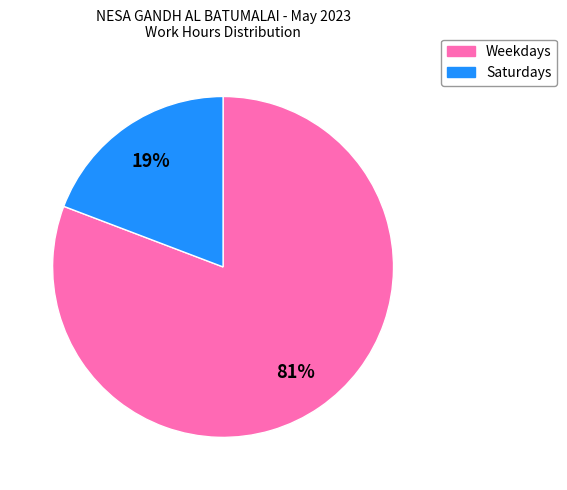

To the nearest percent, what is the average slice percentage?

50%